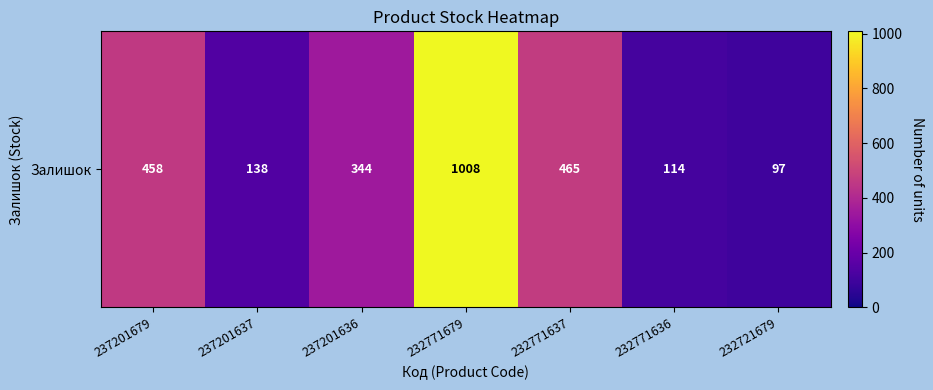

What is the smallest value displayed?

97